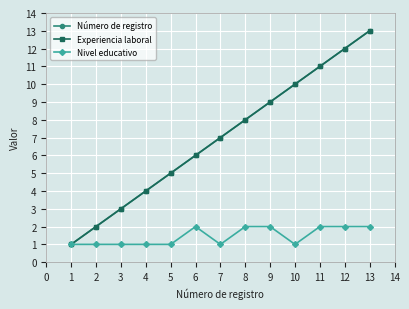

True or false: Experiencia laboral has more than 1 points higher than both neighbors.

False